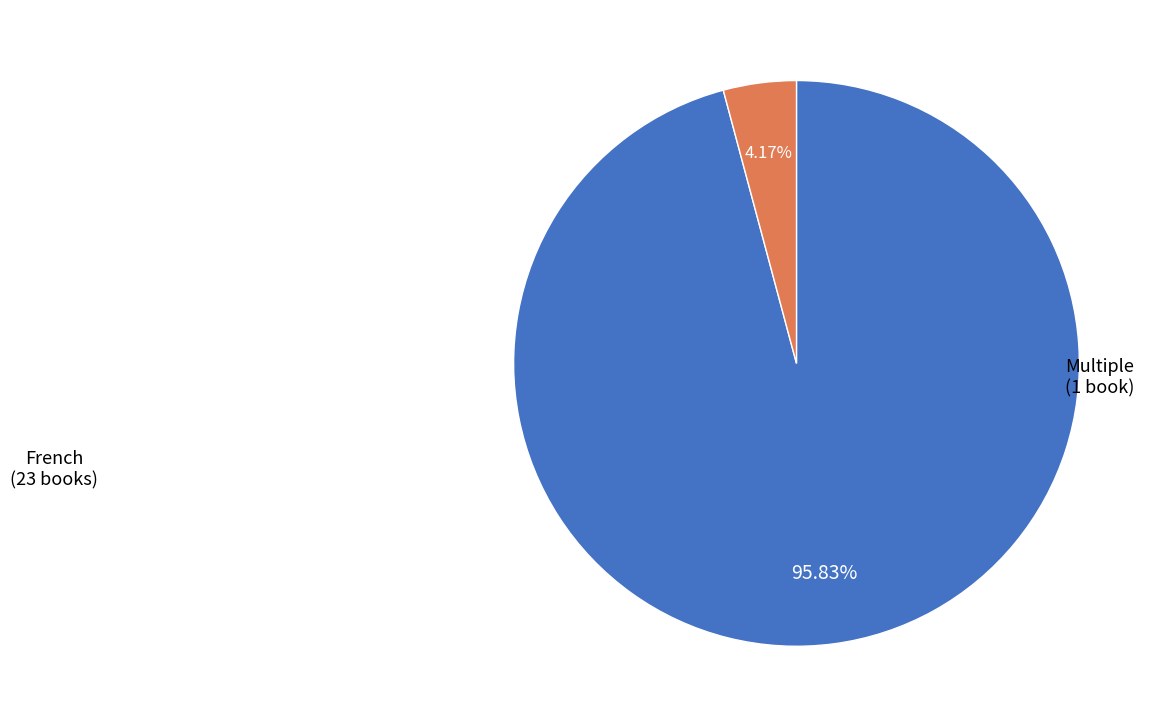

Is there a majority slice in this chart?

Yes